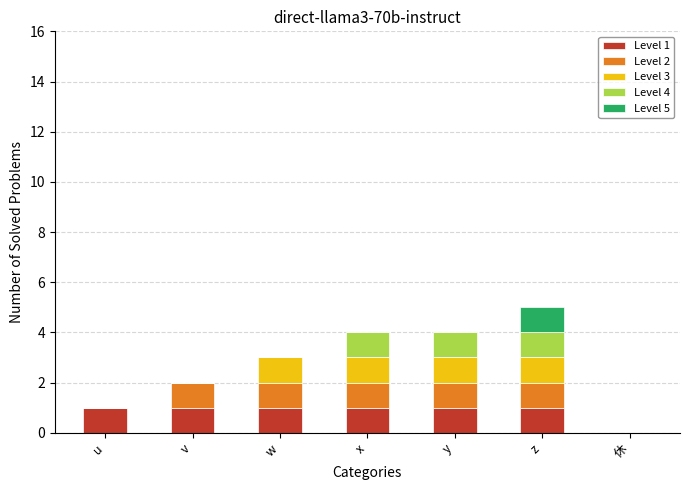

Count the number of categories in the chart.

7